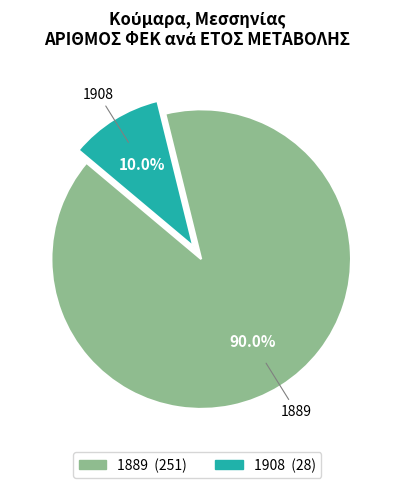

To the nearest percent, what is the combined percentage of 1908 and 1889?

100%